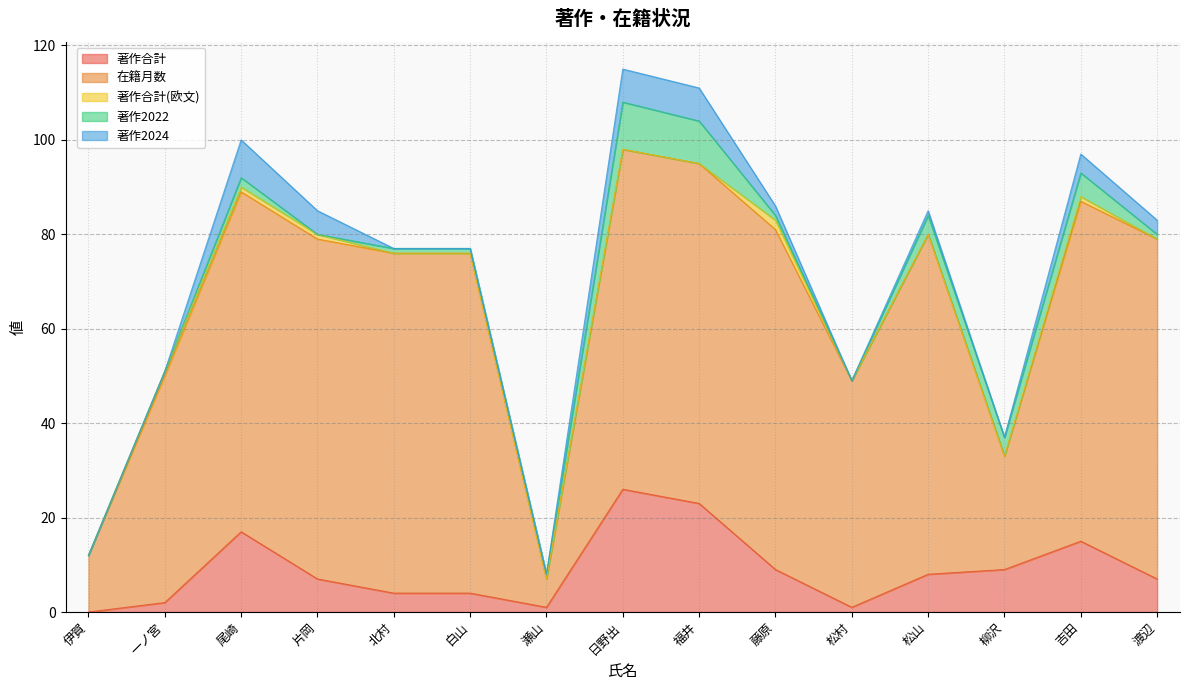

What position from the right is 柳沢?

3